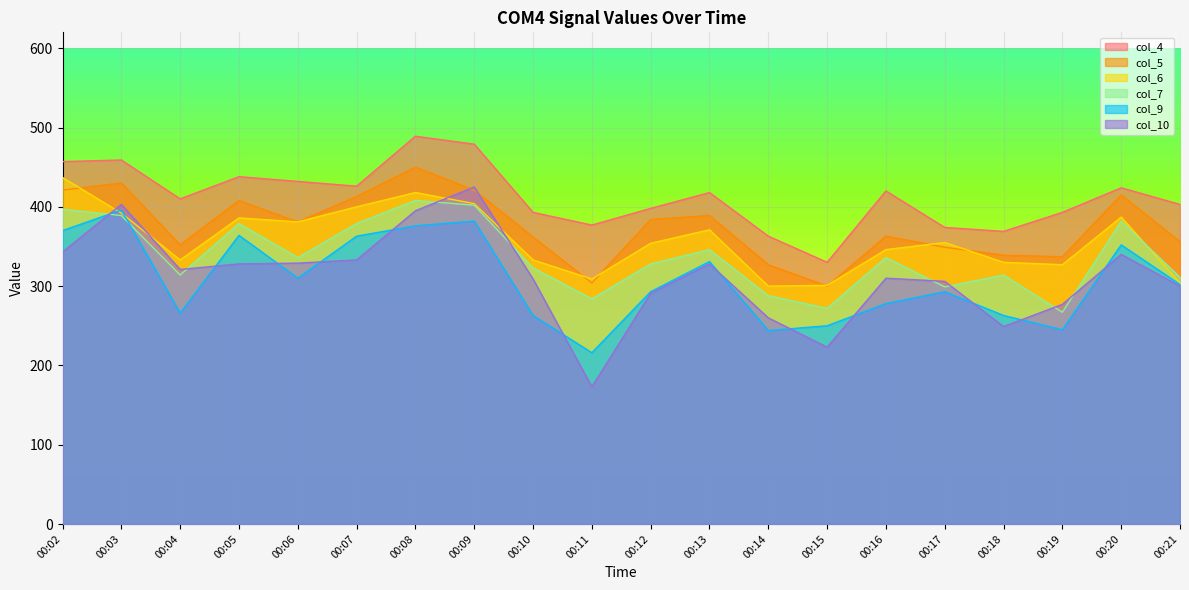

What are all the series names shown in the legend?

col_4, col_5, col_6, col_7, col_9, col_10